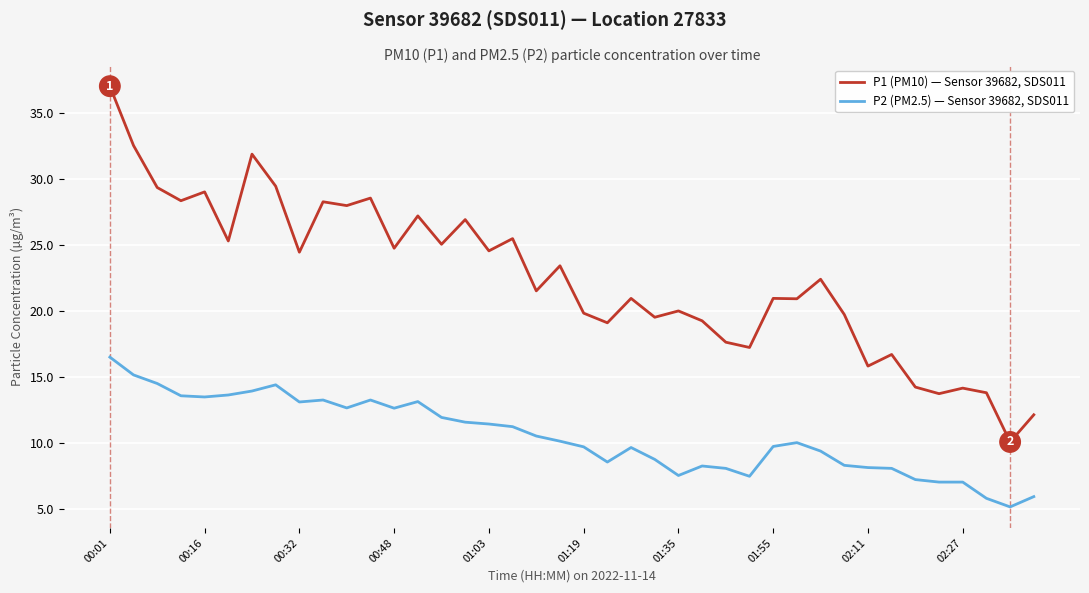

Which series has the largest range (max minus min)?

P1 (PM10) — Sensor 39682, SDS011